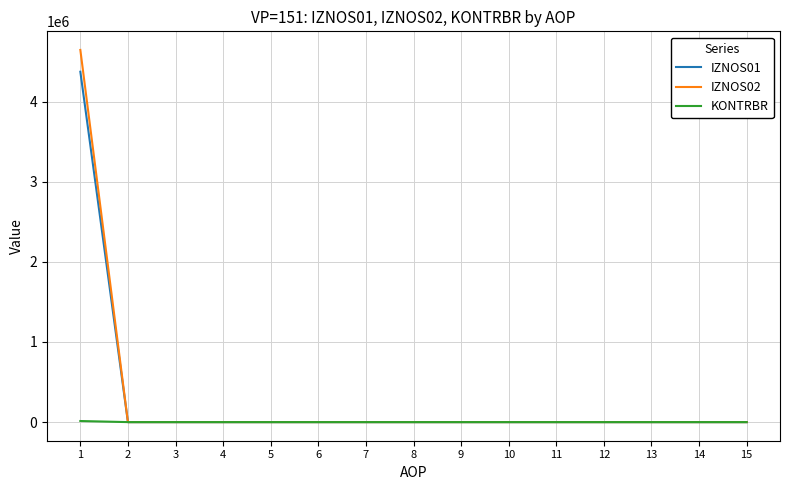

Rank the series by their maximum value, from lowest to highest.

KONTRBR, IZNOS01, IZNOS02